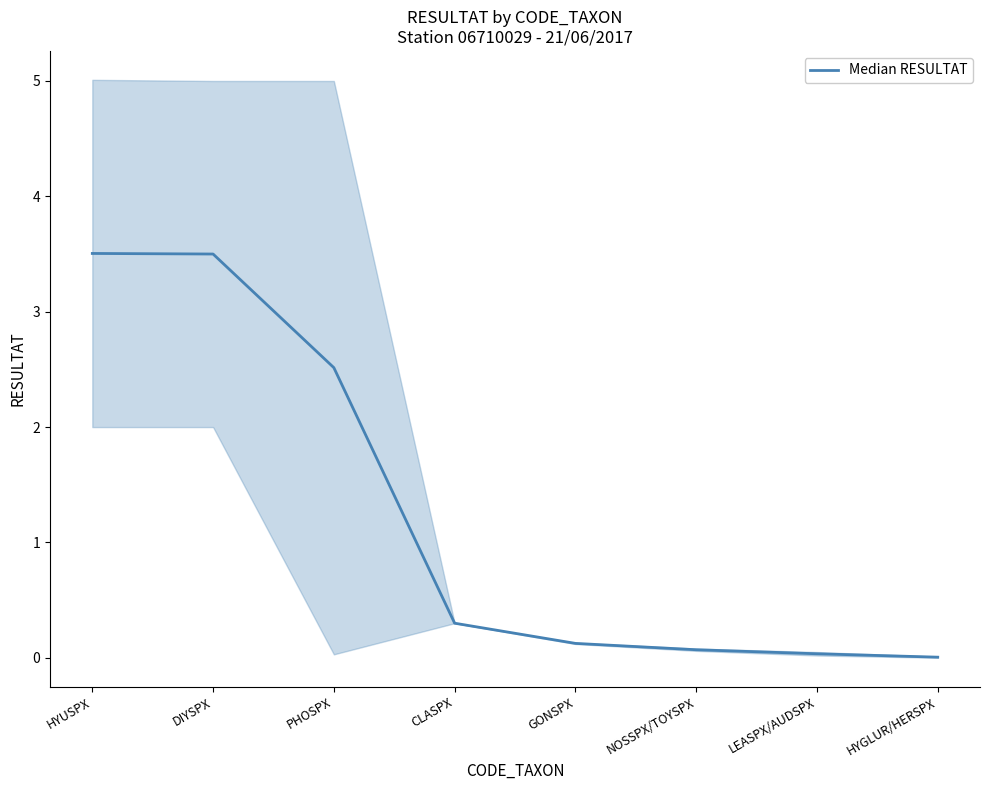

Does the chart display data point markers on the line(s)?

No